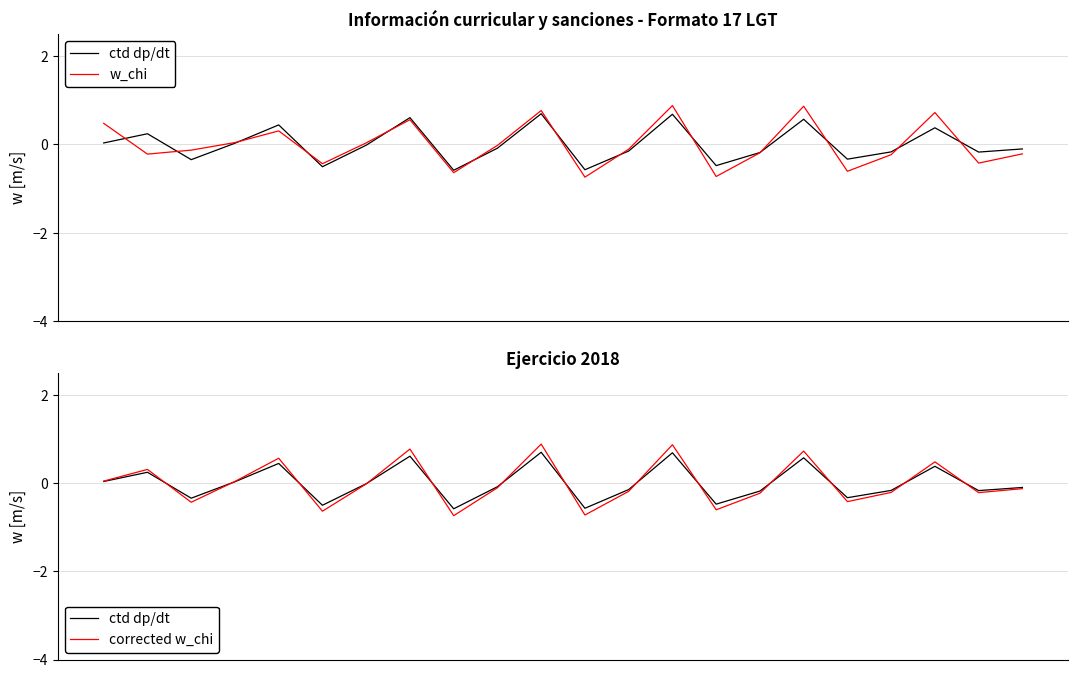

Where do corrected w_chi and w_chi first cross each other?

0 and 1